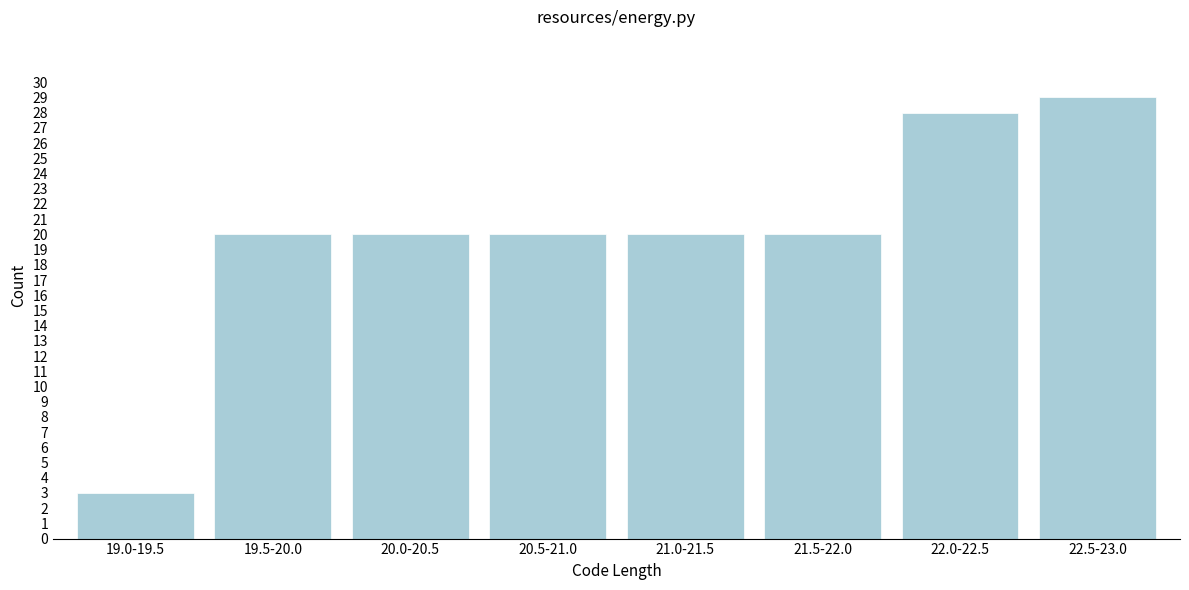

Reading left to right, what are all the values shown in this chart?

3	20	20	20	20	20	28	29